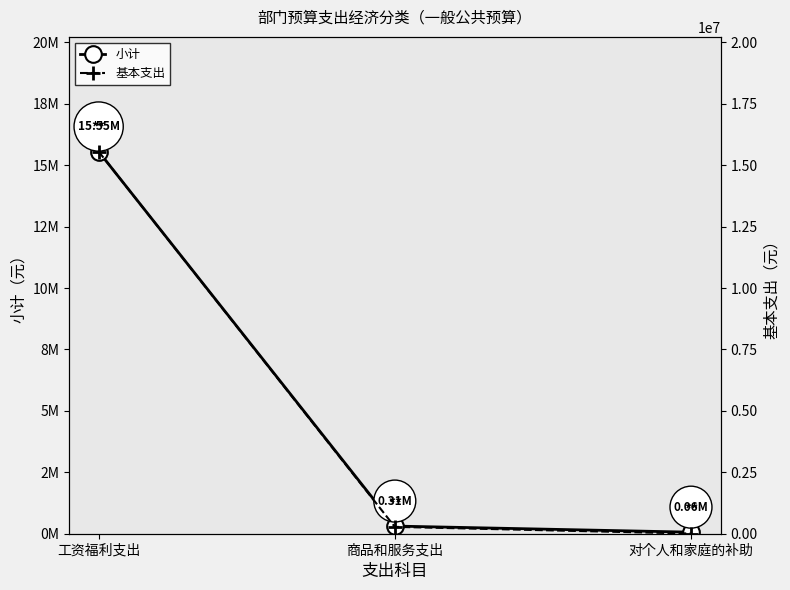

Between 商品和服务支出 and 对个人和家庭的补助, which is larger?

商品和服务支出